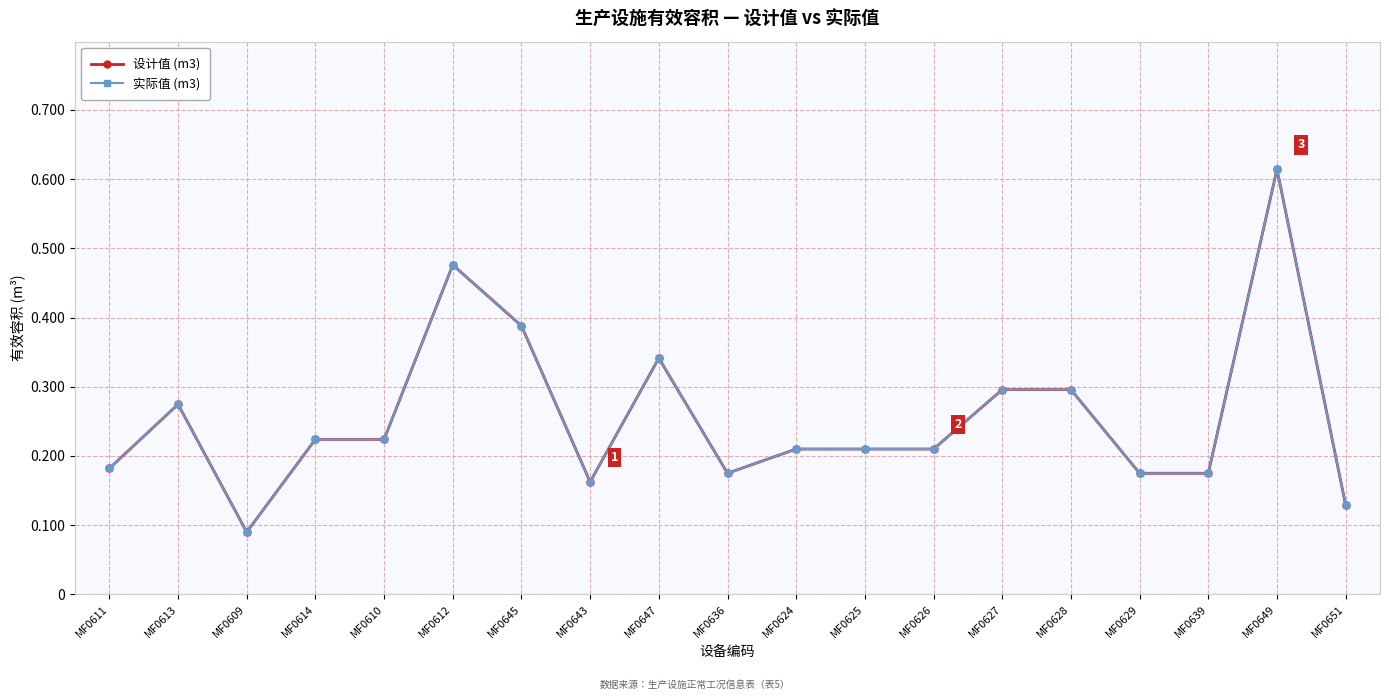

Which series has the largest total across all categories?

设计值 (m3)